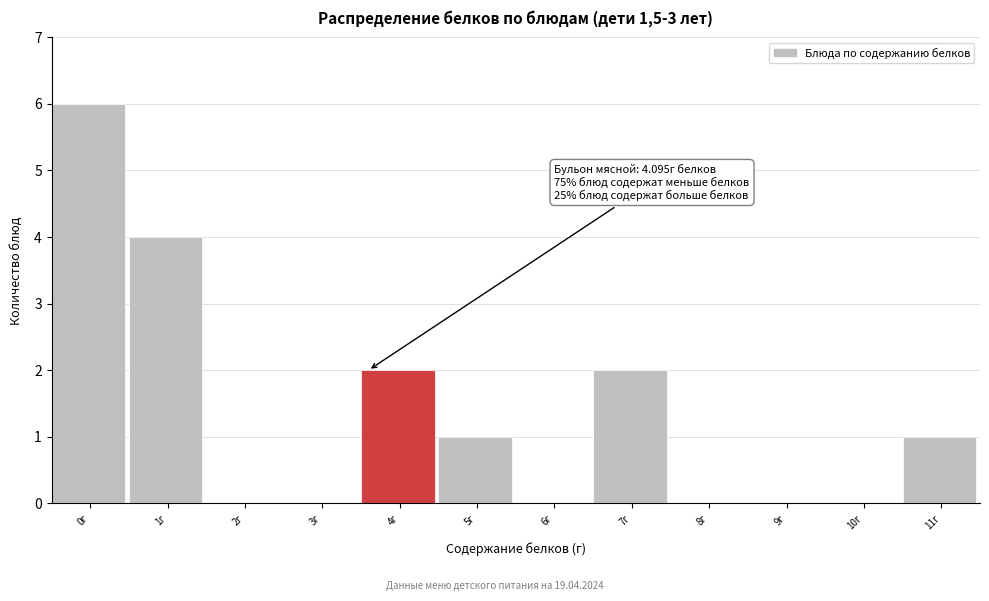

Reading right to left, transcribe all the data shown in this chart.

11г=1	10г=0	9г=0	8г=0	7г=2	6г=0	5г=1	4г=2	3г=0	2г=0	1г=4	0г=6